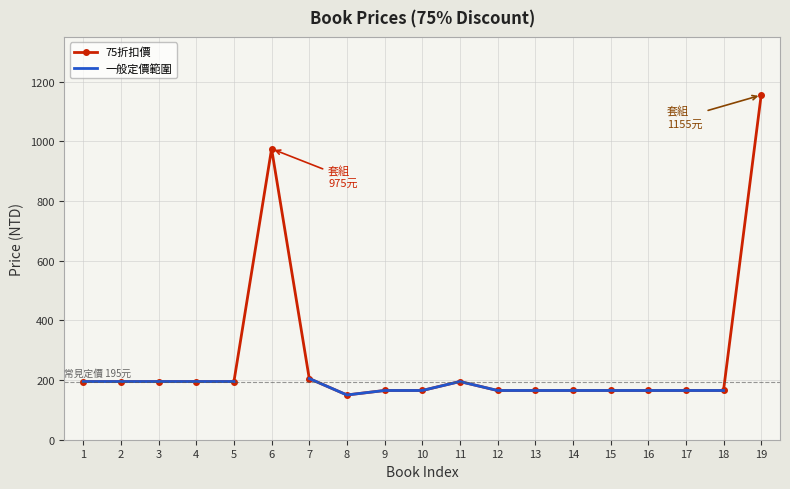

Is it true that 75折扣價 equals 195.0 at 5?

True